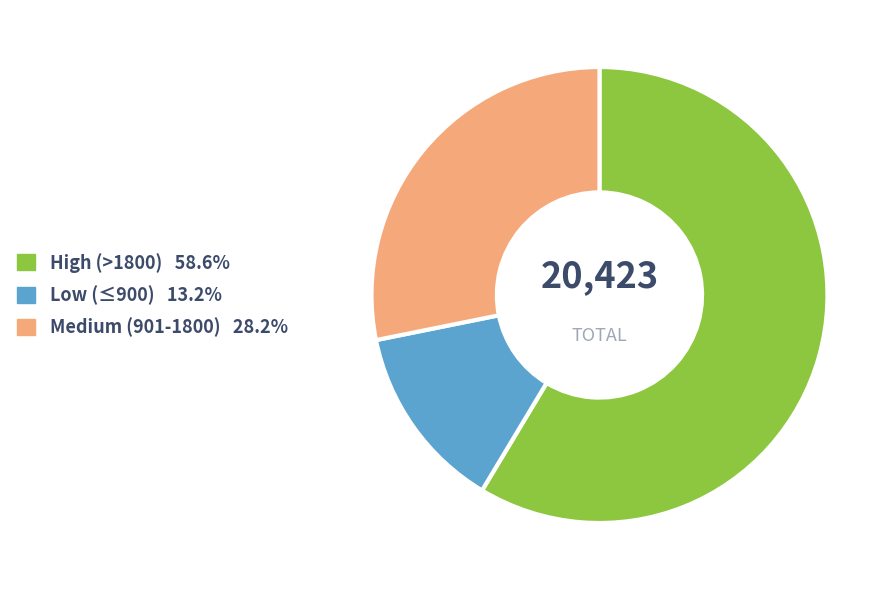

Does any single category account for the majority?

Yes